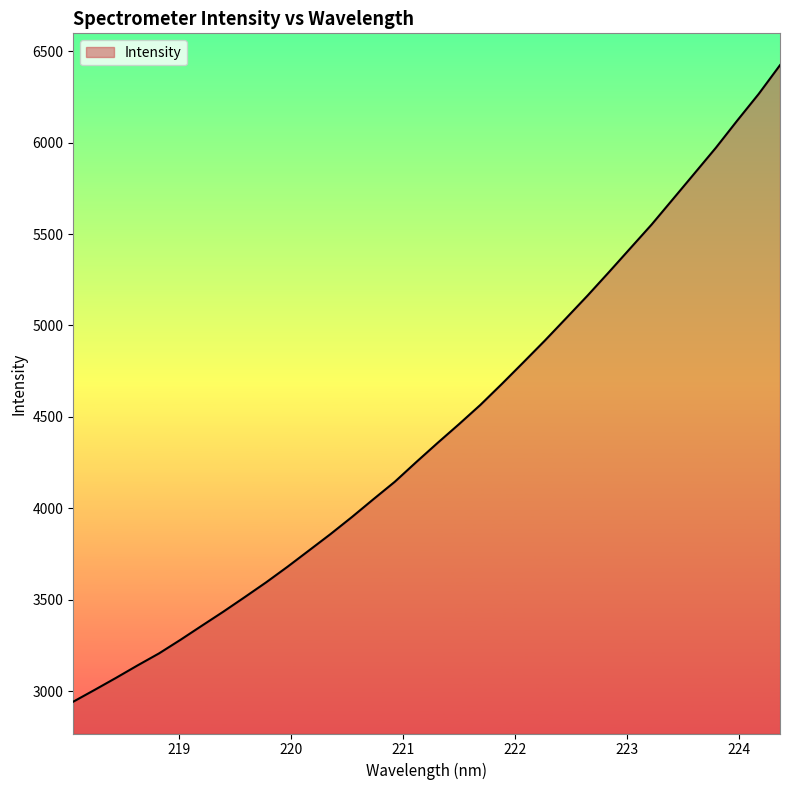

What is the smallest value displayed?

2942.1